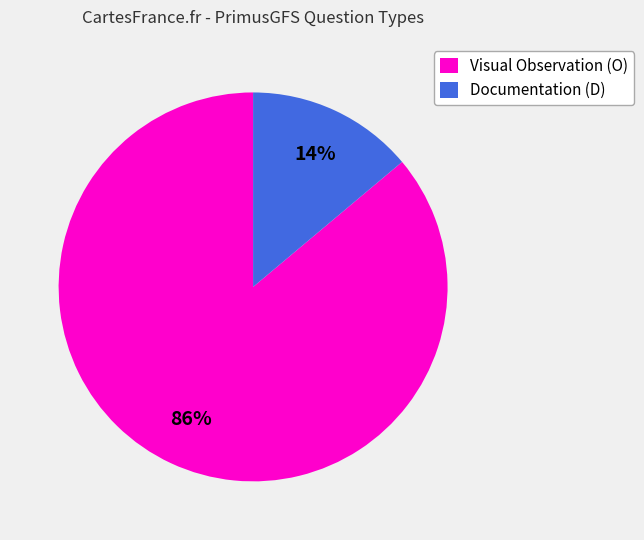

To the nearest percent, what is the average slice percentage?

50%